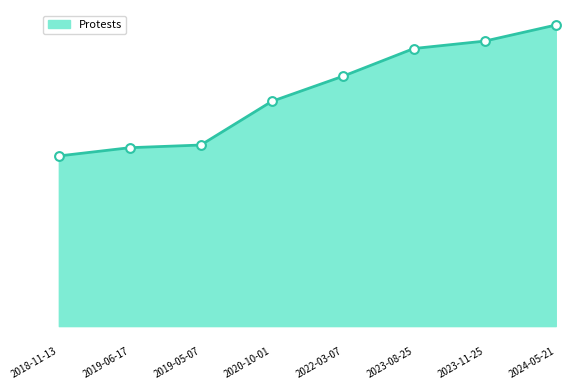

What is the ratio of the value at 2022-03-07 to the value at 2020-10-01?

1.1